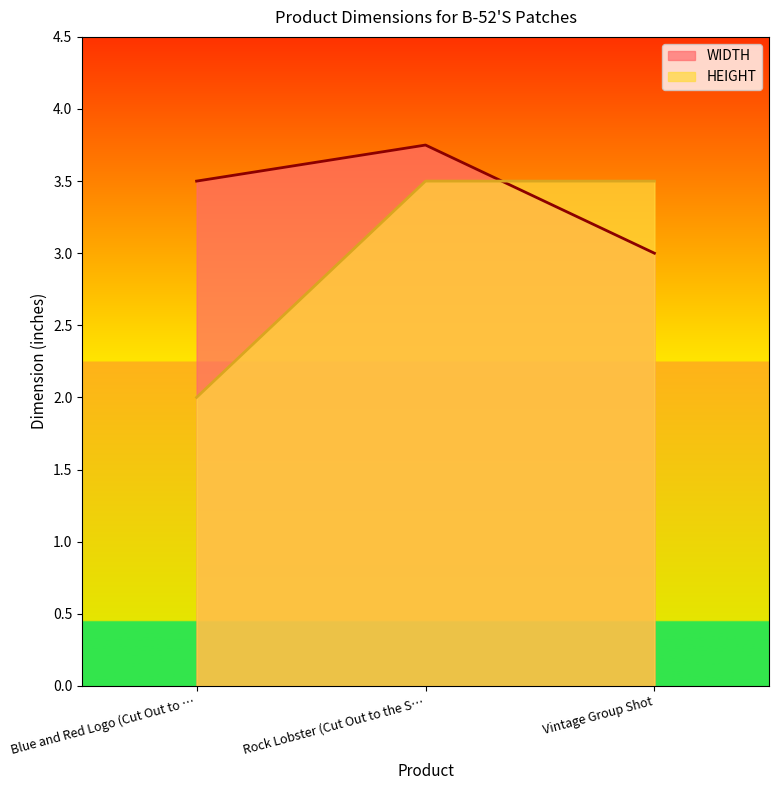

What is the value of the HEIGHT point at the 2nd from the left?

3.5